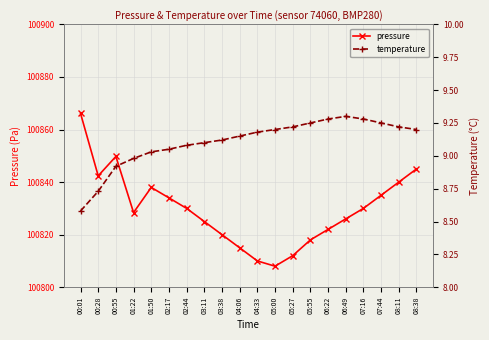

What is the approximate value of pressure at 07:44?

100835.0